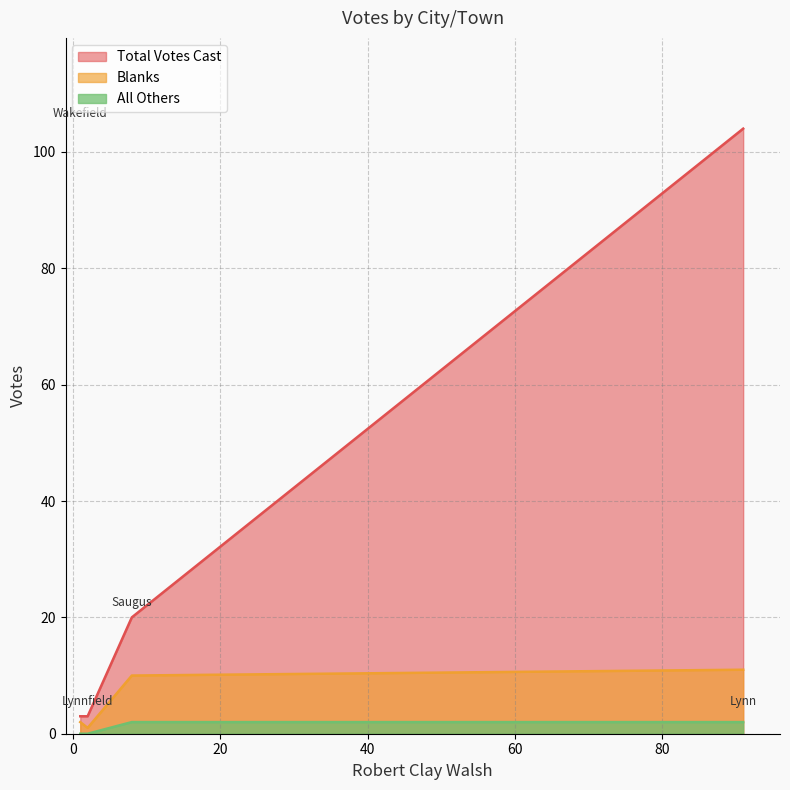

Where is All Others nearest to the value 1?

Lynn